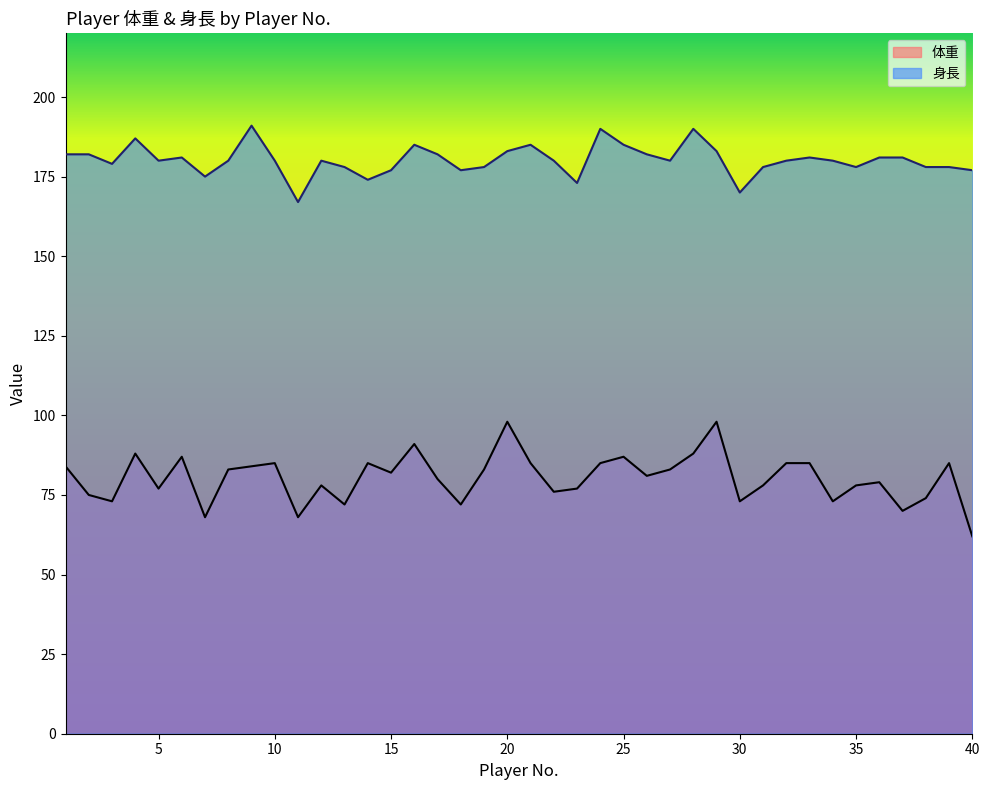

True or false: 身長 and 体重 intersect in this chart.

False